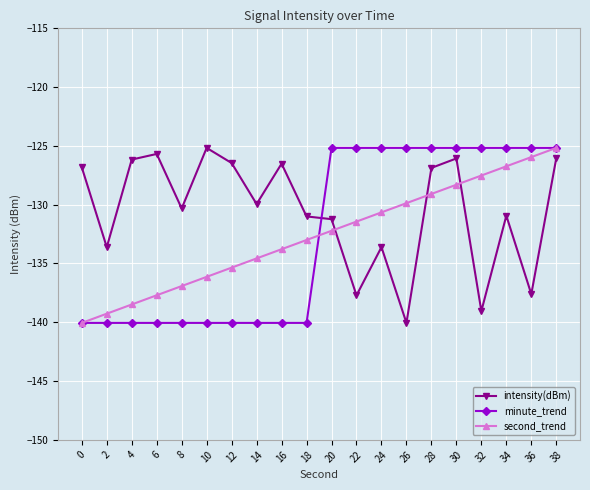

What is the spread (max minus min) of values at 14?

10.1